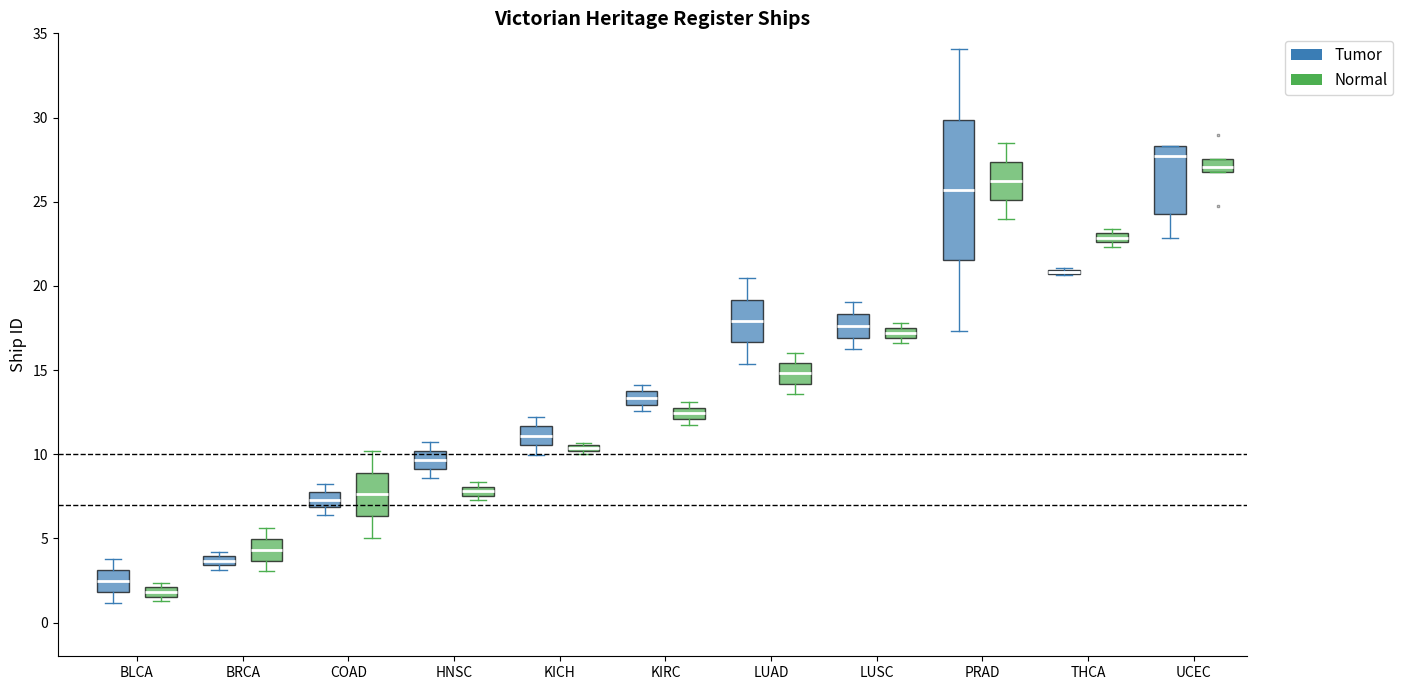

Comparing the boxes themselves (not the whiskers), which one is the tallest?

PRAD (Tumor)